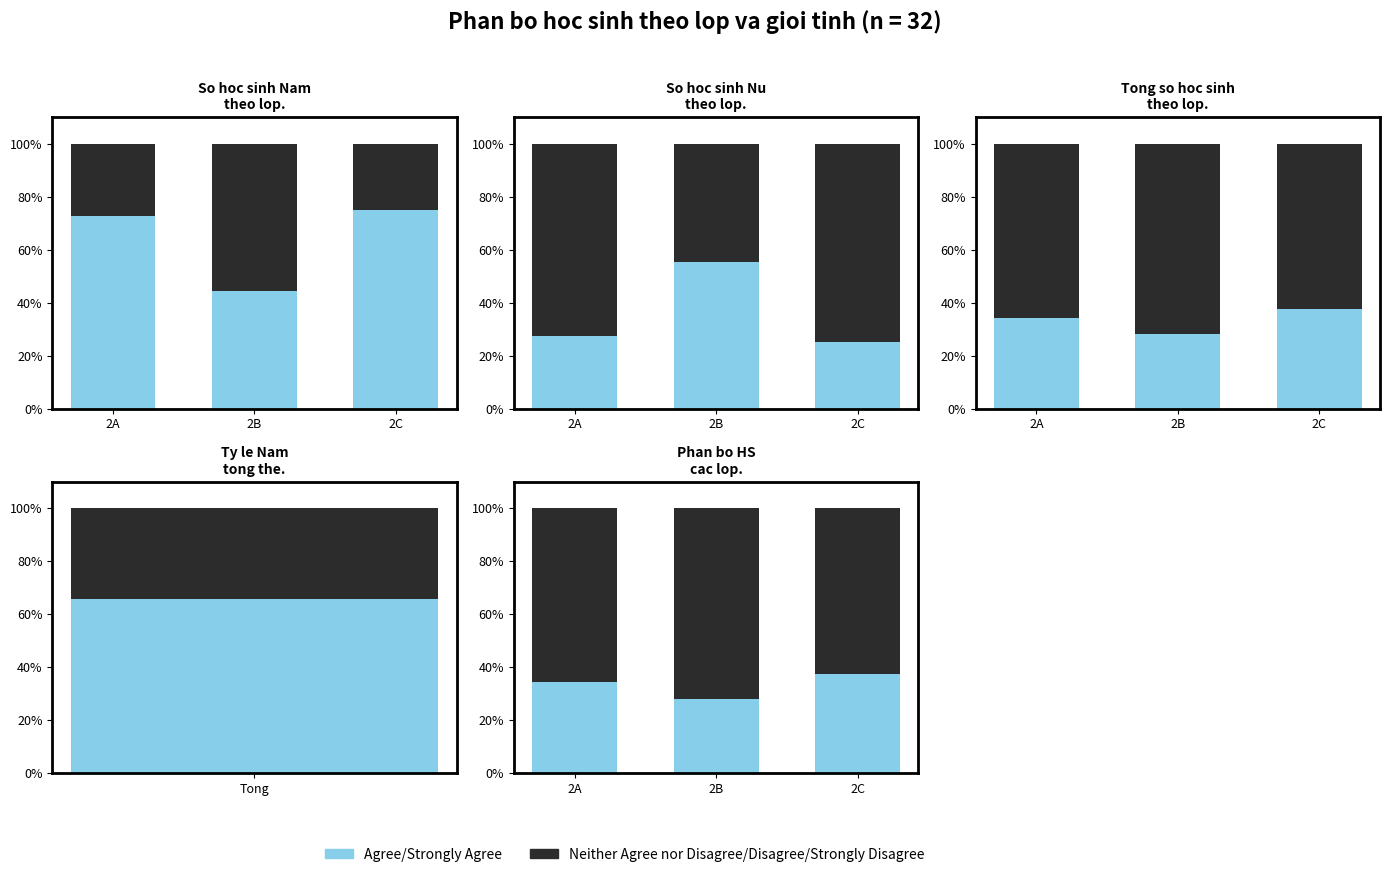

Is it true that Neither Agree nor Disagree/Disagree/Strongly Disagree equals 44.2 at 2B?

False